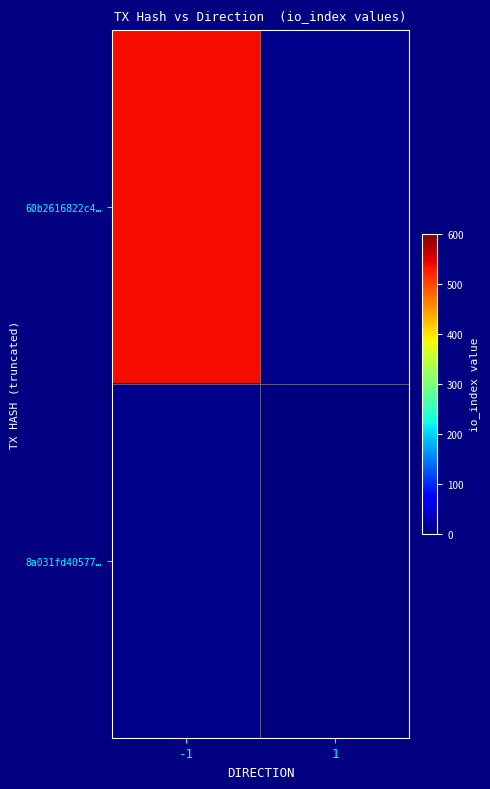

Rank the series by their maximum value, from lowest to highest.

60b2616822c4…, 8a031fd40577…